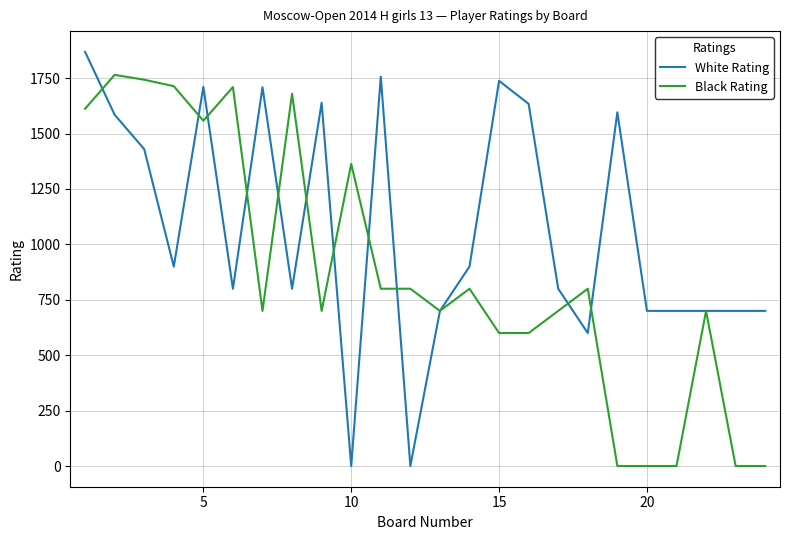

What is the difference between the second highest and minimum values in the Black Rating series?

1743